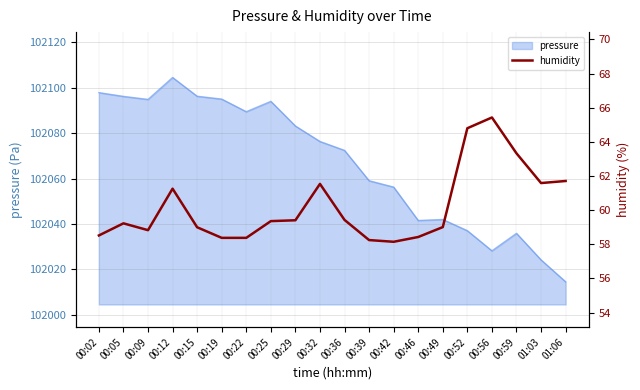

Reading left to right, list all the values displayed in this chart.

58.5	59.2	58.8	61.3	59.0	58.4	58.4	59.4	59.4	61.5	59.4	58.2	58.1	58.4	59.0	64.8	65.4	63.3	61.6	61.7